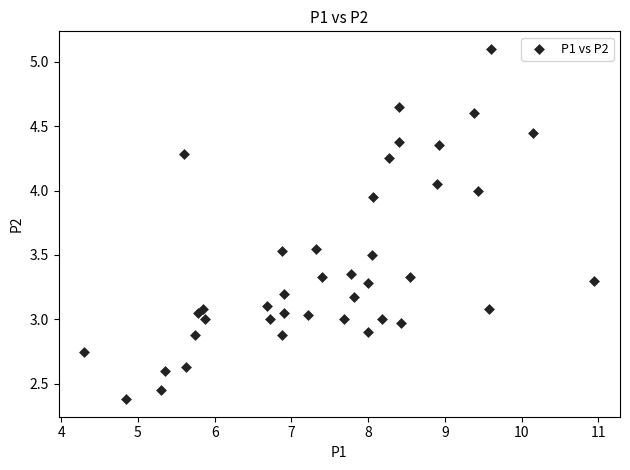

What is the range of Y values (max minus min)?

2.7